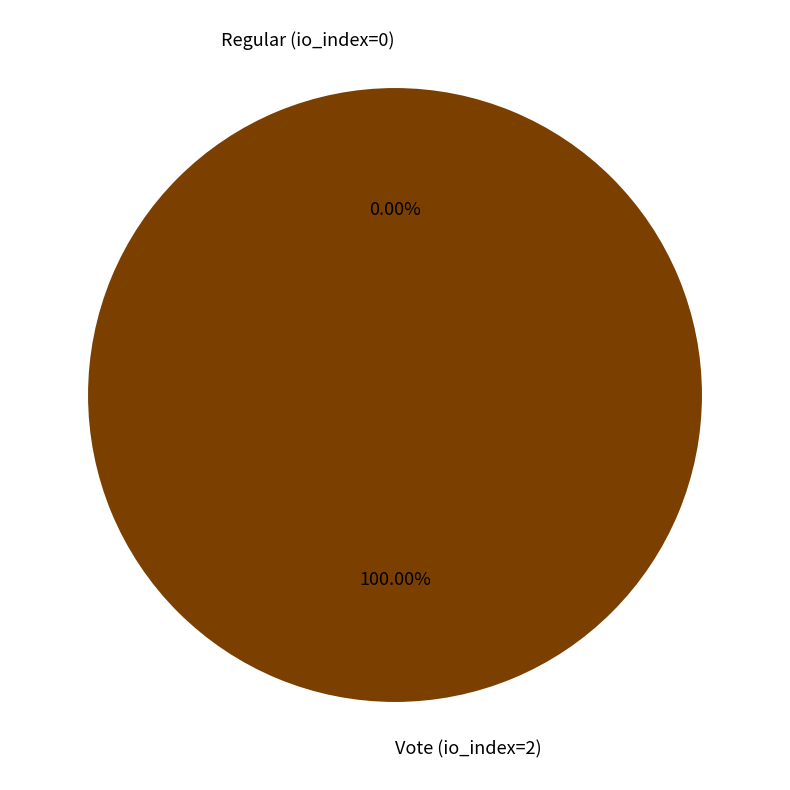

Is it true that Vote (io_index=2) is 100% of the pie?

True